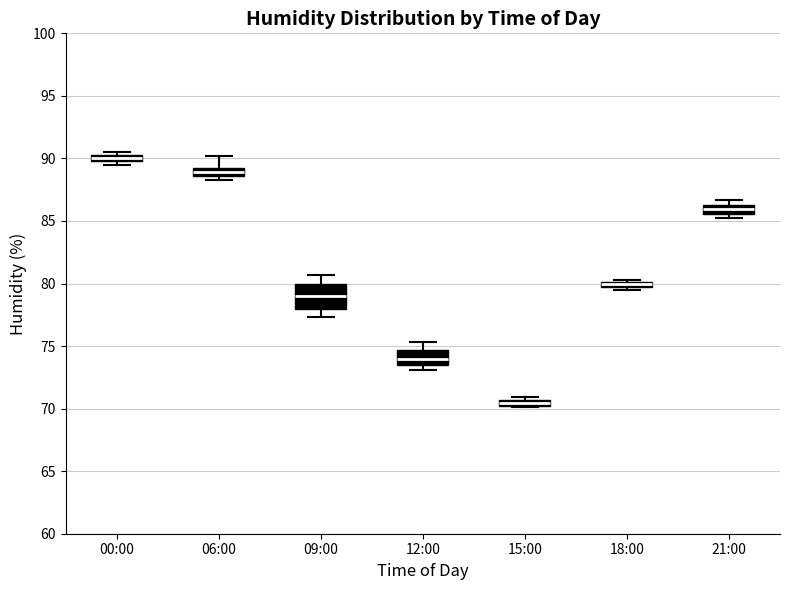

Comparing the boxes themselves (not the whiskers), which one is the tallest?

09:00